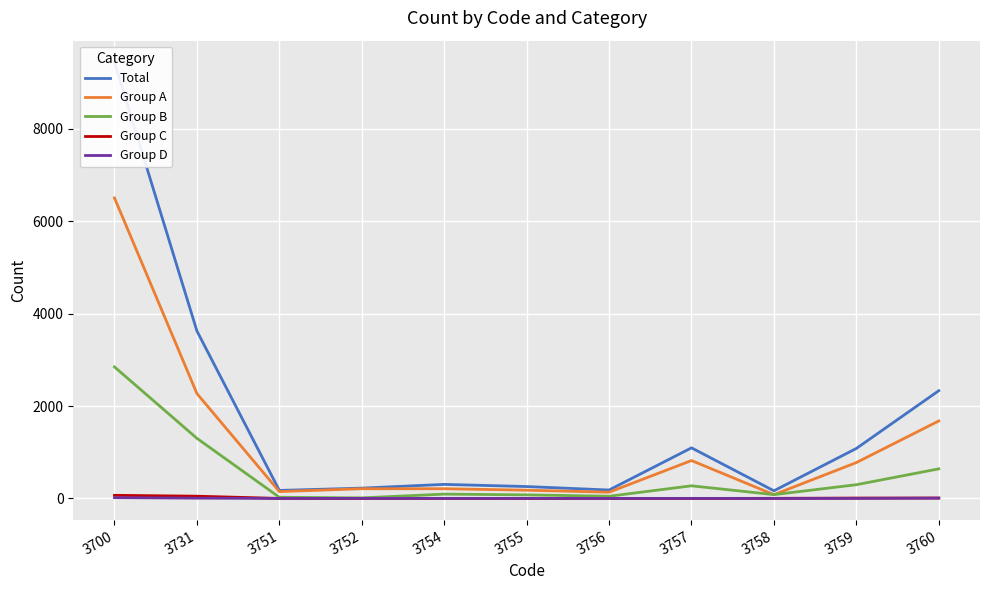

List the series in order of their peak value, highest first.

Total, Group A, Group B, Group C, Group D